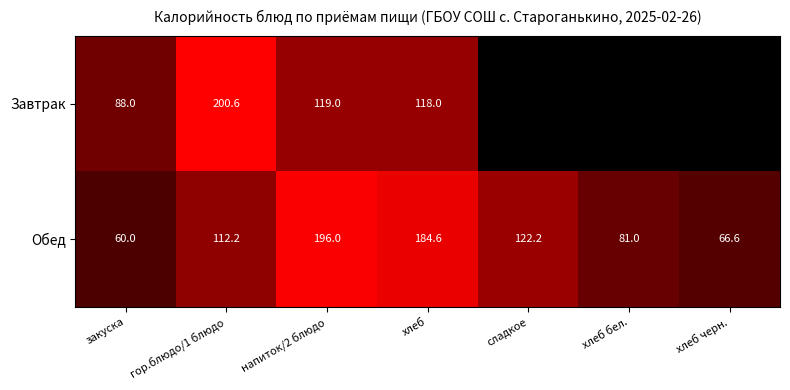

How many series are shown in this chart?

2